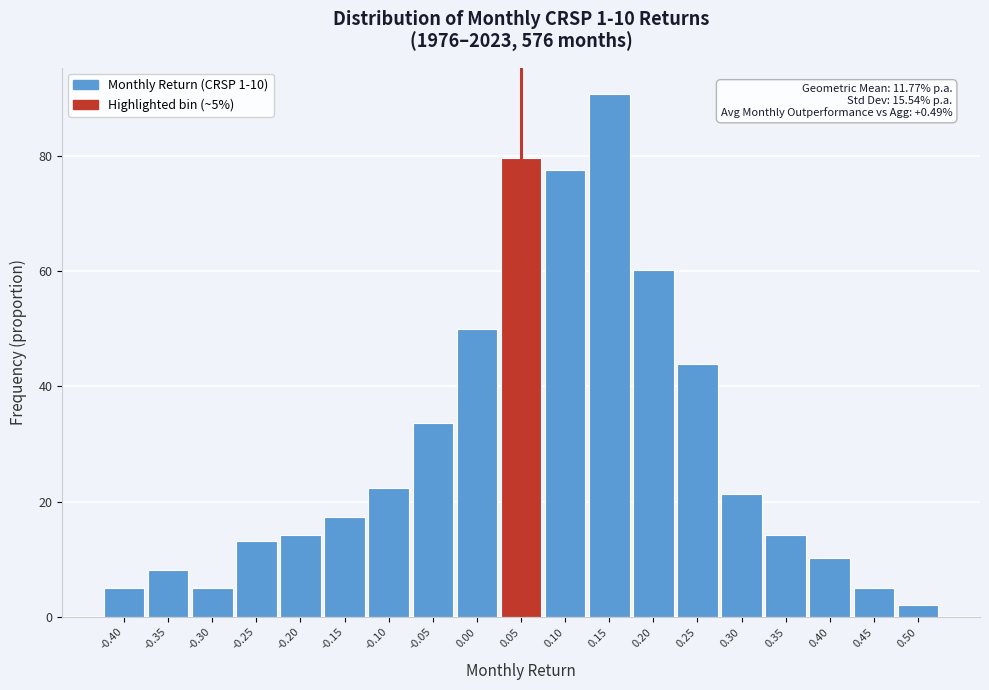

Reading right to left, what are all the values shown in this chart?

2.0	5.1	10.2	14.3	21.4	43.8	60.1	90.7	77.5	79.5	50.0	33.6	22.4	17.3	14.3	13.3	5.1	8.2	5.1